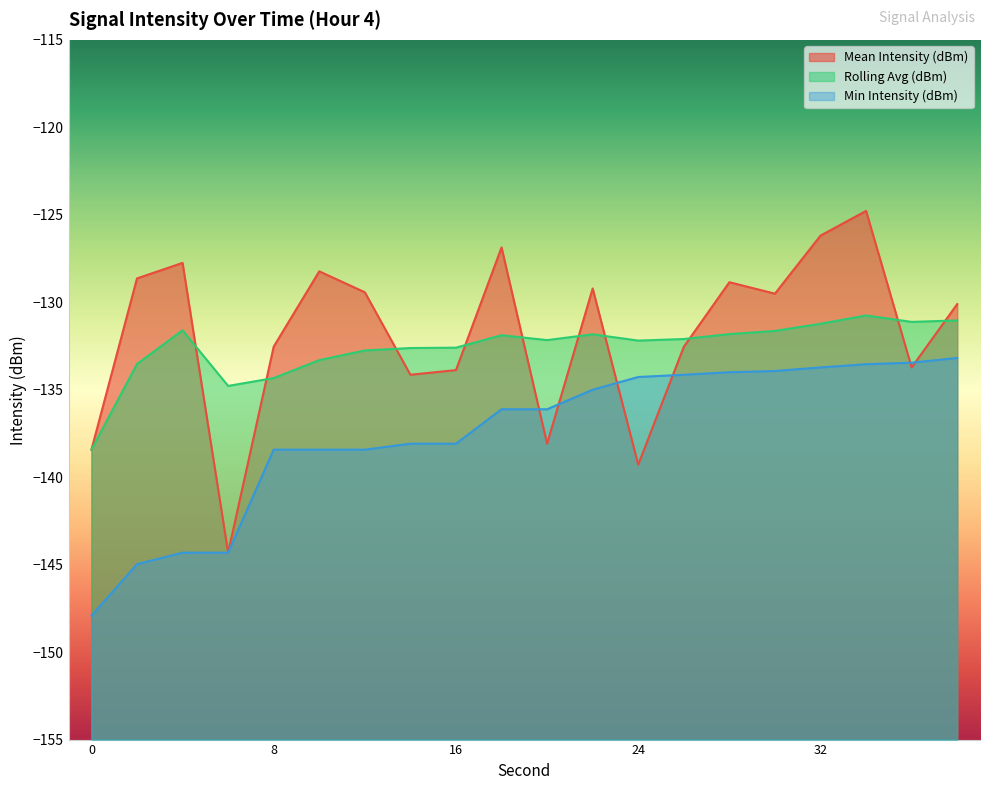

How many data points in Rolling Avg (dBm) are less than -132?

11